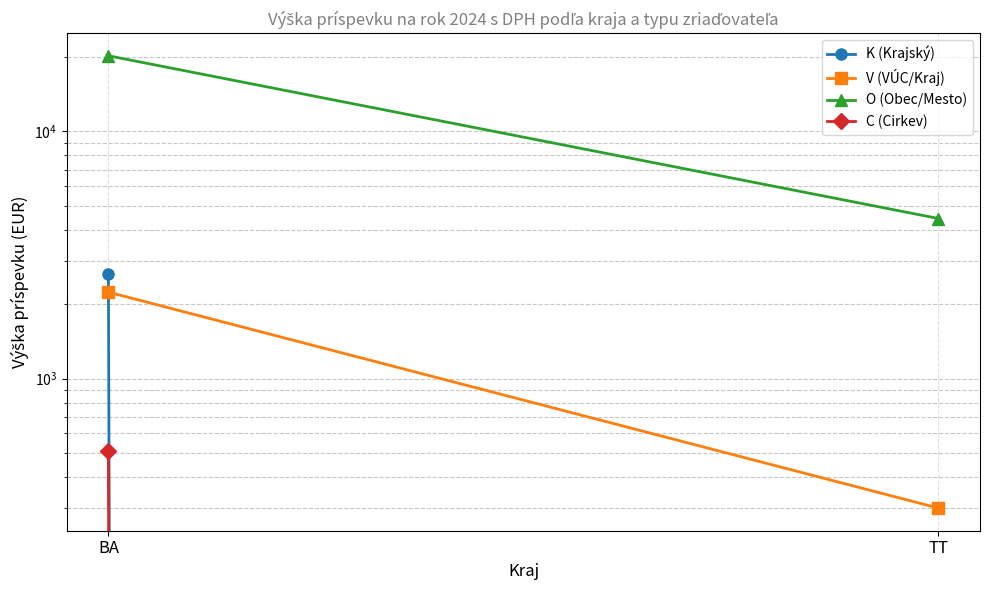

Rank the series by their maximum value, from lowest to highest.

C (Cirkev), V (VÚC/Kraj), K (Krajský), O (Obec/Mesto)